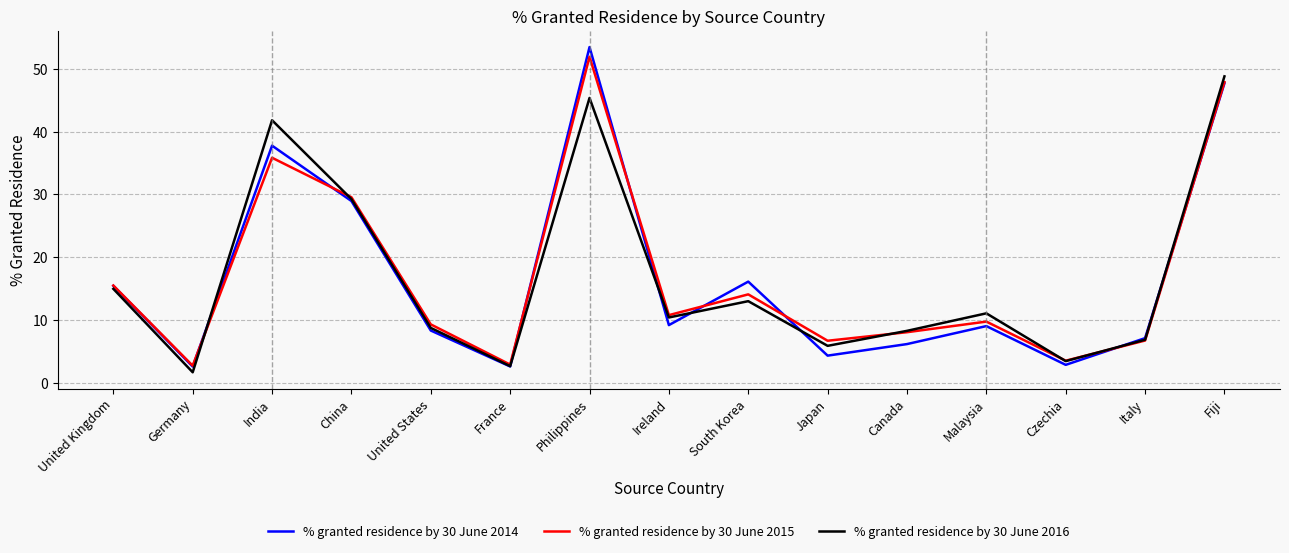

Between Germany and Czechia, which series saw the biggest shift?

% granted residence by 30 June 2016